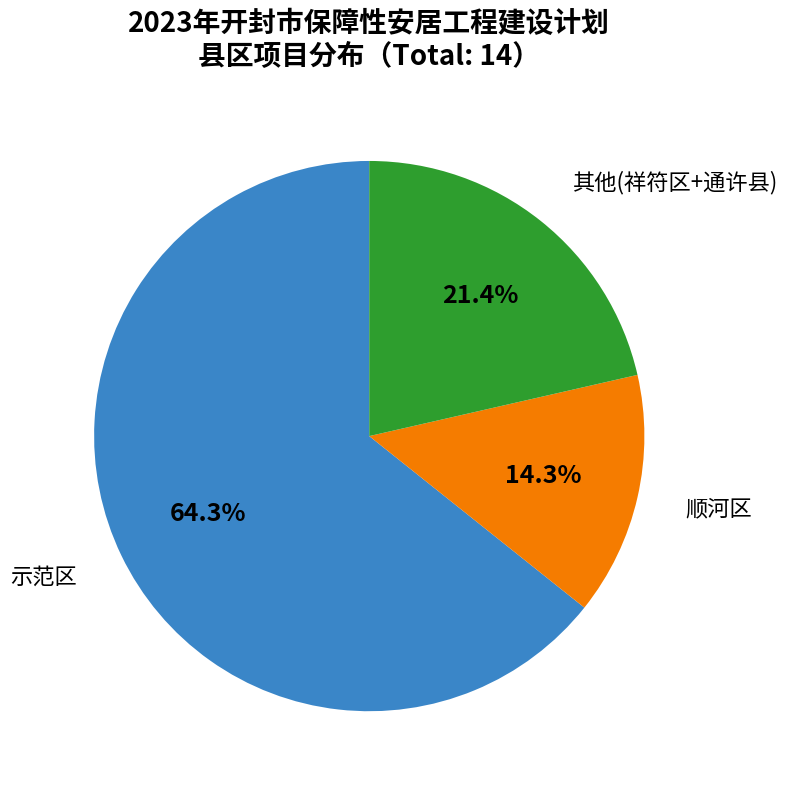

Is there any slice that represents more than half of the pie?

Yes